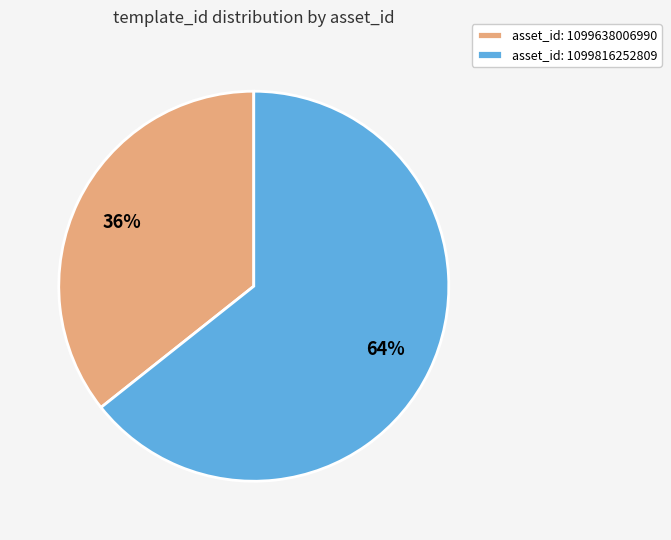

The asset_id: 1099816252809 slice represents 70% of the pie. True or false?

False